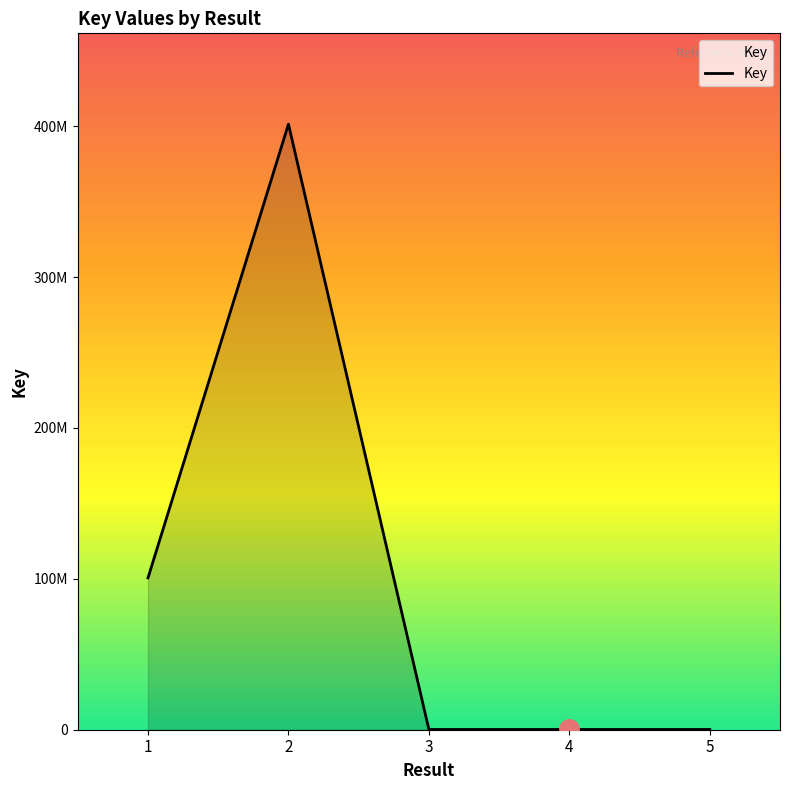

What is the greatest value displayed?

401350422